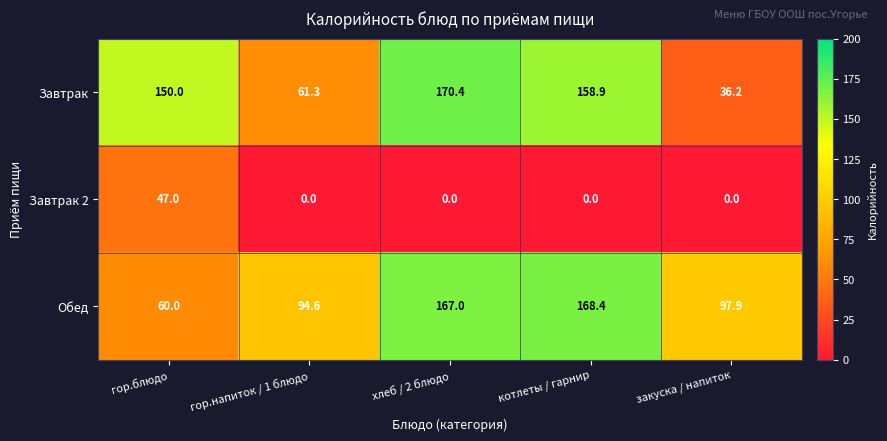

What is the spread (max minus min) of values at хлеб / 2 блюдо?

170.4